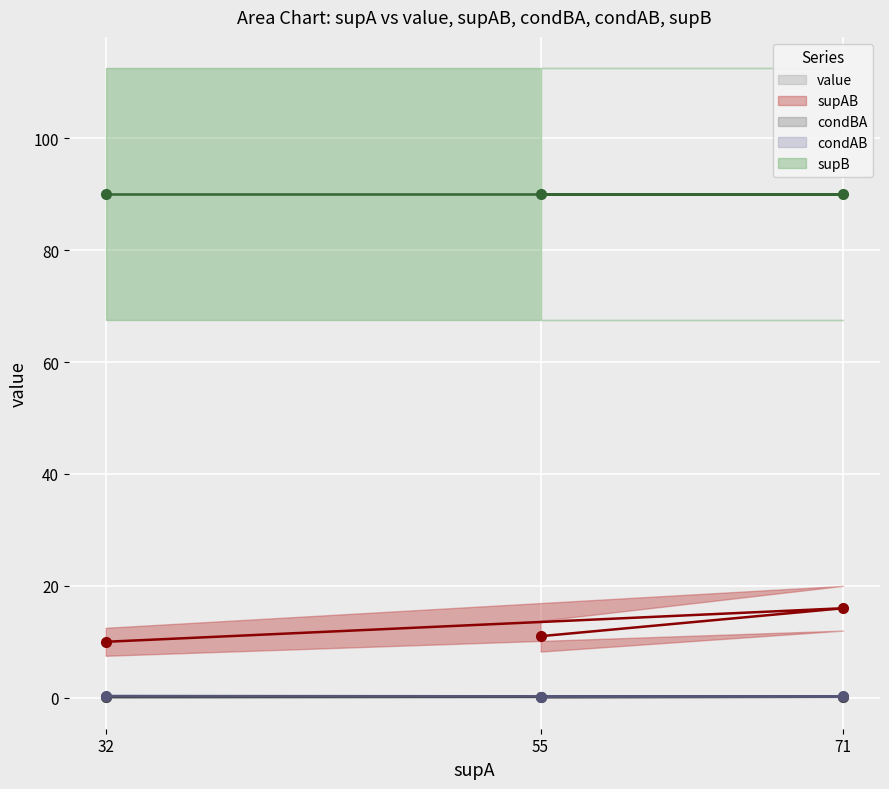

Which series changed the most between 32 and 55?

condBA